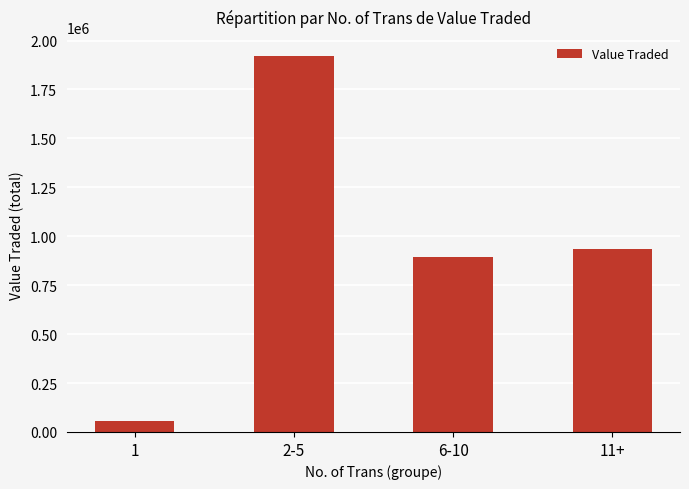

List the labels in order of value, smallest first.

1, 6-10, 11+, 2-5